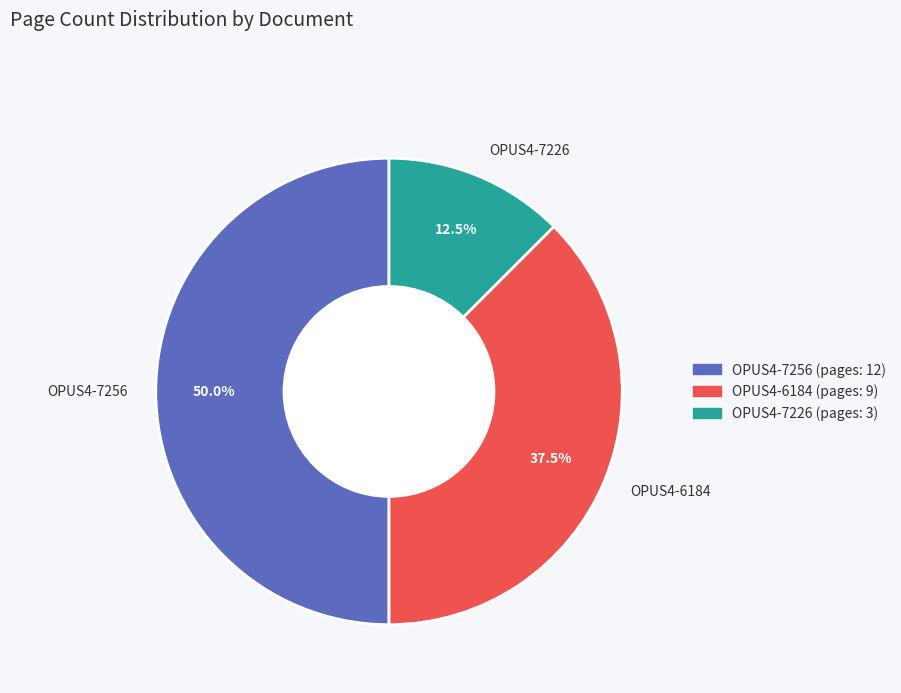

What percentage do OPUS4-7256 and OPUS4-6184 together represent?

87.5%